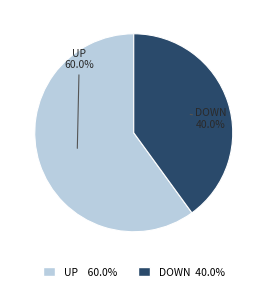

Is there any slice that represents more than half of the pie?

Yes